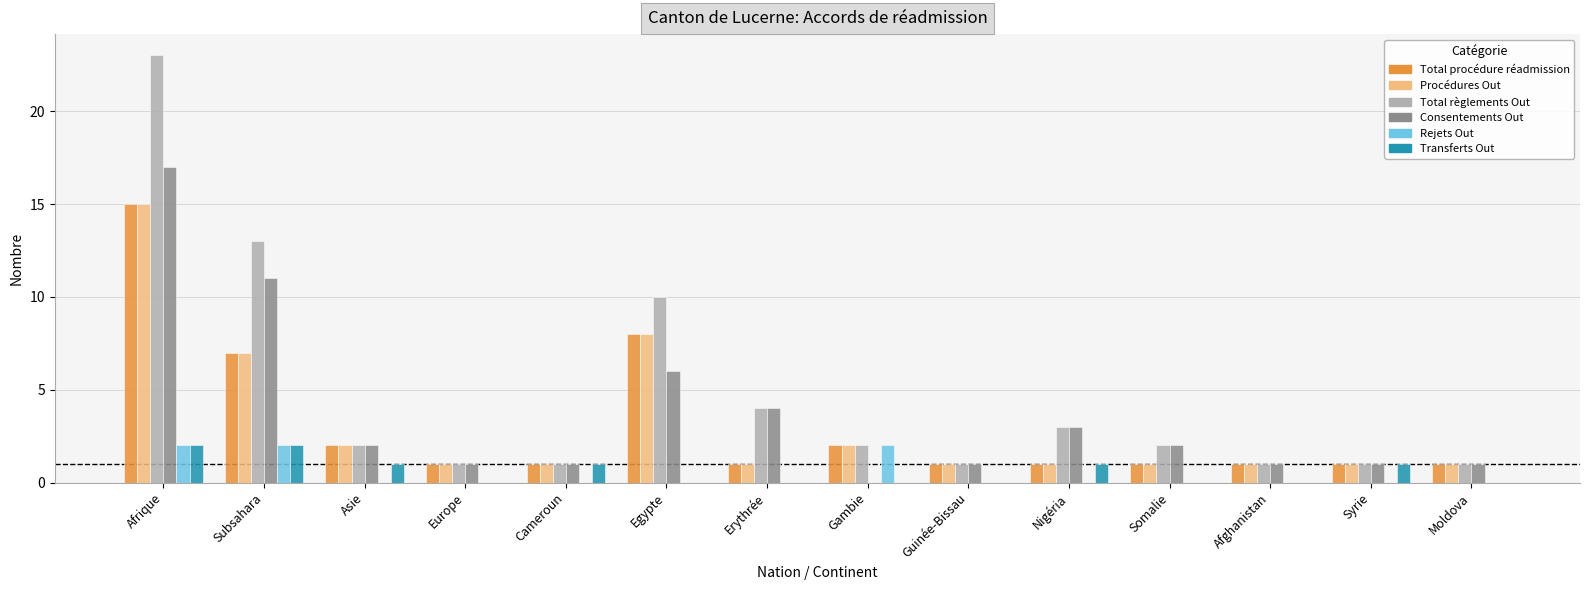

What are all the series names shown in the legend?

Total procédure réadmission, Procédures Out, Total règlements Out, Consentements Out, Rejets Out, Transferts Out